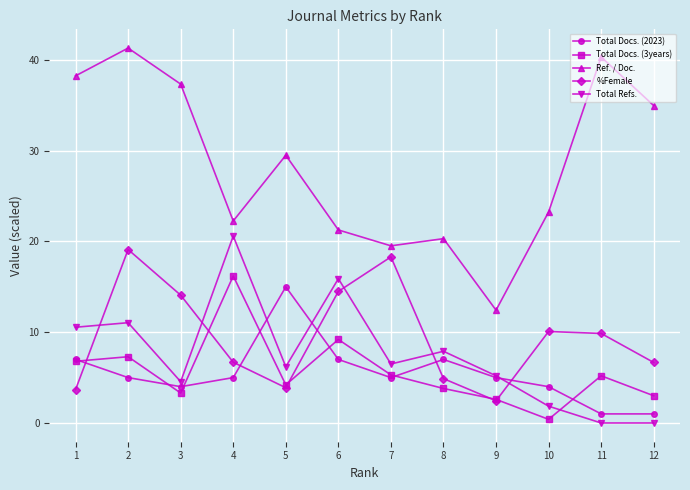

Which series has the widest spread of values?

Ref. / Doc.